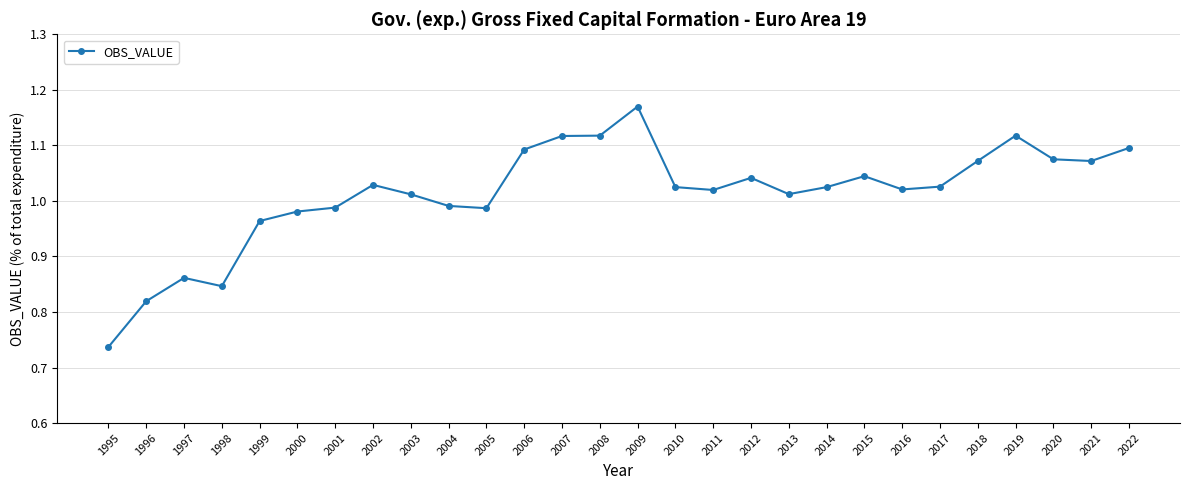

True or false: the data shows 1.1 at 2019.

True